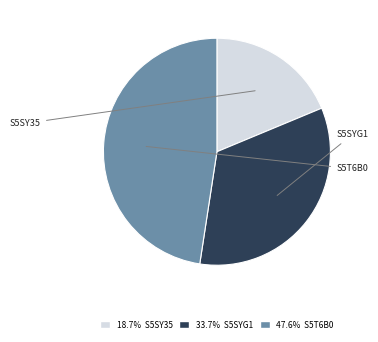

Is there a majority slice in this chart?

No